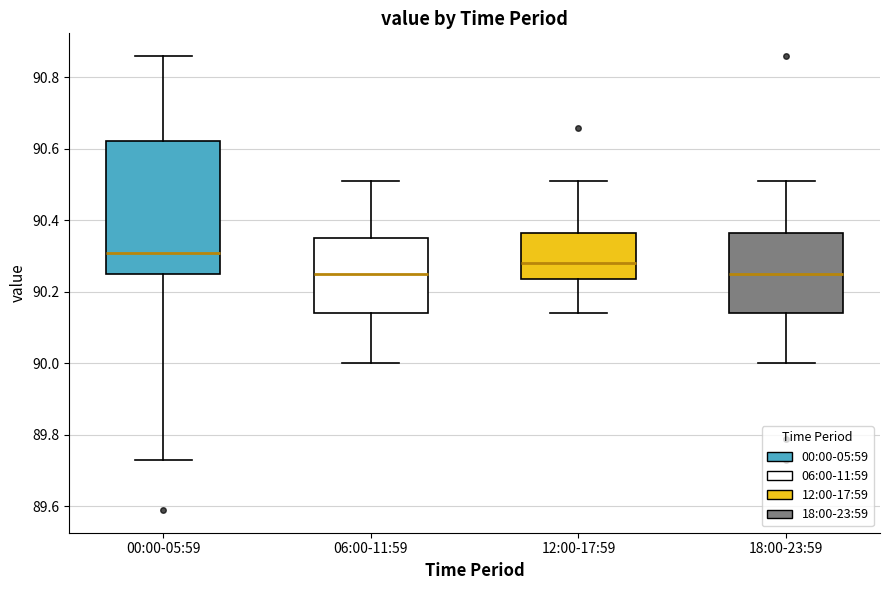

Reading left to right, transcribe this box plot: for each box, give where its median line is, the range the box spans, and where its two whiskers end, as read against the y-axis. The values are not printed on the chart, so give them approximately, as read against the axis.

00:00-05:59: median 90.32, box 90.26 to 90.62, whiskers 89.74 to 90.86
06:00-11:59: median 90.26, box 90.14 to 90.36, whiskers 90.00 to 90.52
12:00-17:59: median 90.28, box 90.24 to 90.36, whiskers 90.14 to 90.52
18:00-23:59: median 90.26, box 90.14 to 90.36, whiskers 90.00 to 90.52